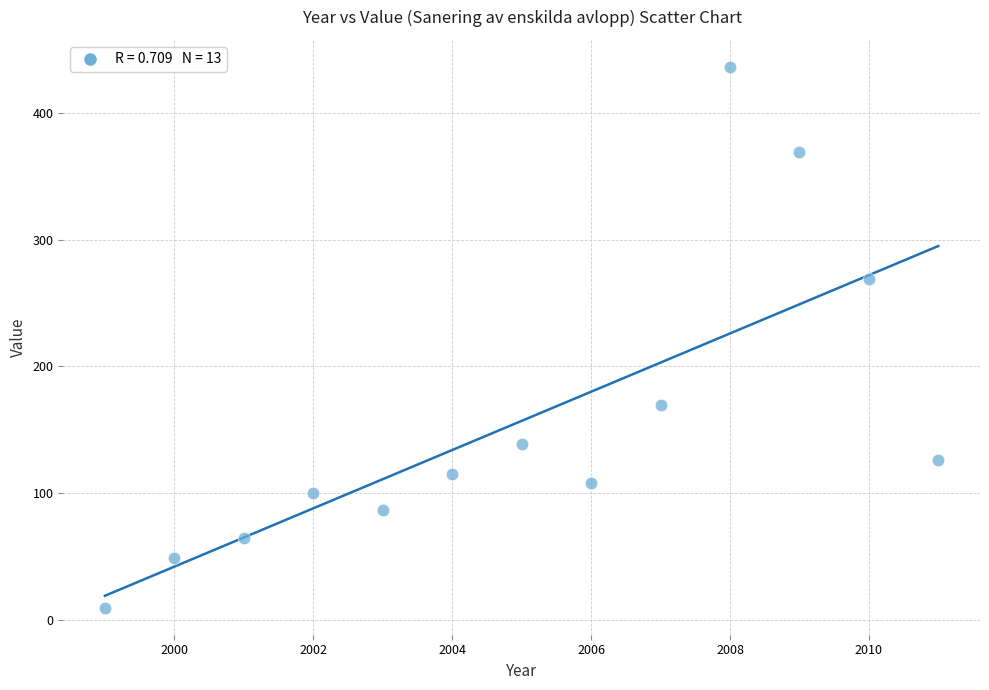

What Y value in the scatter plot is closest to 223?

269